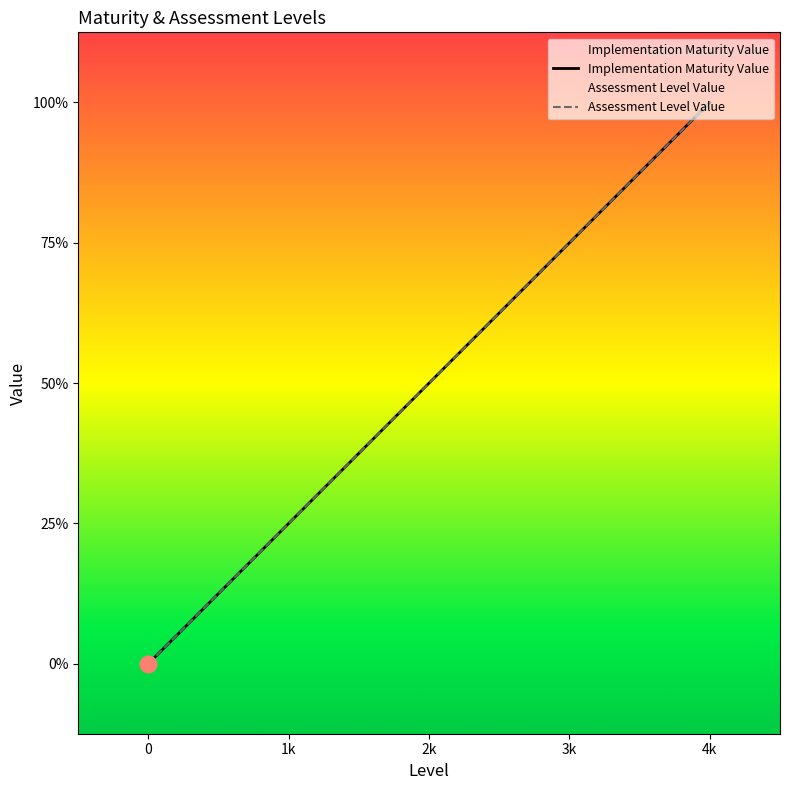

At which category is the sum across all series the highest?

4k